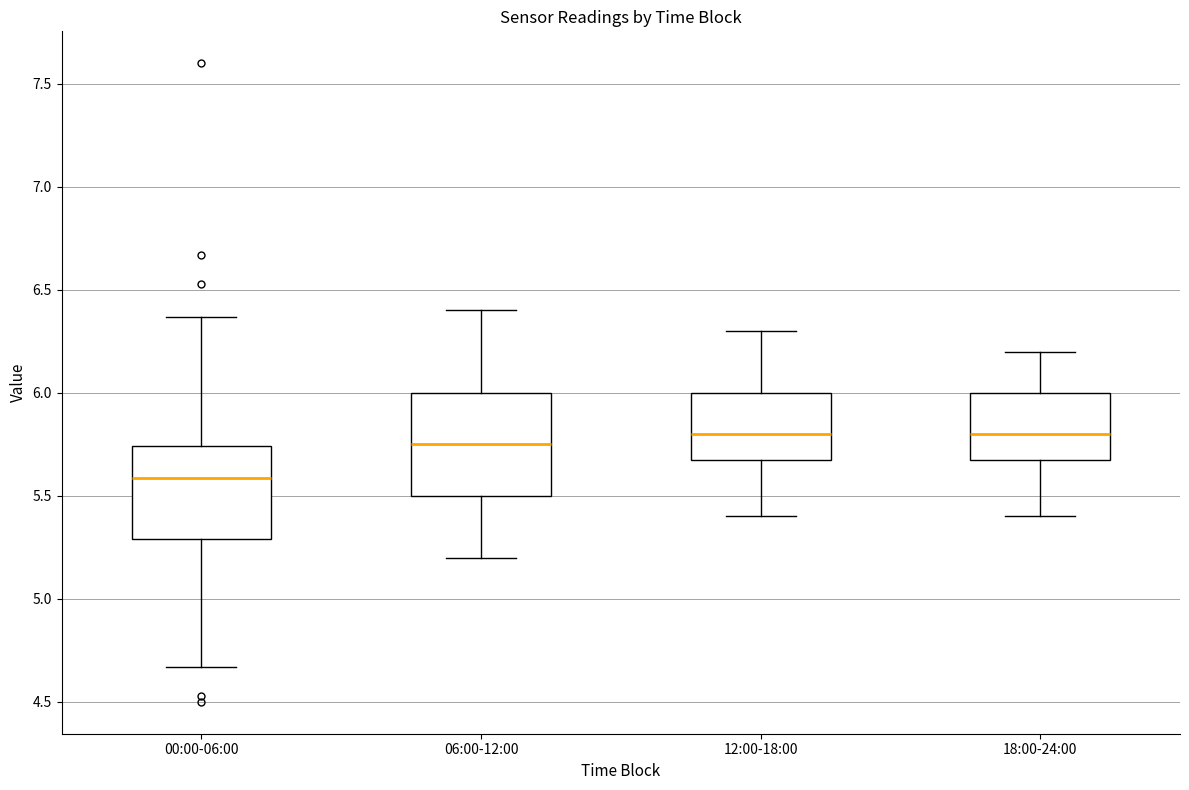

Reading left to right, read every box against the y-axis: the position of its median line, the range the box covers, and the ends of its whiskers. The values are not printed on the chart, so give them approximately, as read against the axis.

00:00-06:00: median 5.60, box 5.30 to 5.75, whiskers 4.65 to 6.35
06:00-12:00: median 5.75, box 5.50 to 6.00, whiskers 5.20 to 6.40
12:00-18:00: median 5.80, box 5.70 to 6.00, whiskers 5.40 to 6.30
18:00-24:00: median 5.80, box 5.70 to 6.00, whiskers 5.40 to 6.20